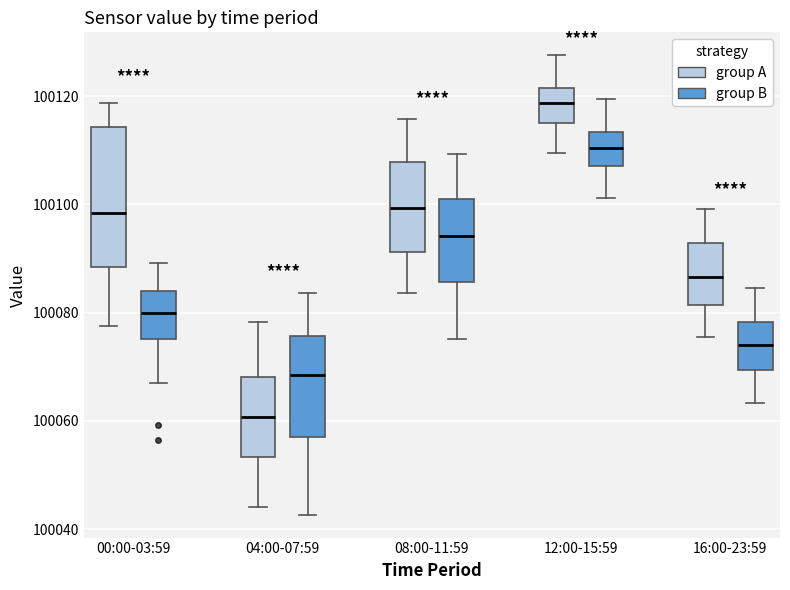

Reading left to right, read every box against the y-axis: the position of its median line, the range the box covers, and the ends of its whiskers. The values are not printed on the chart, so give them approximately, as read against the axis.

00:00-03:59 (group A): median 100098, box 100088 to 100114, whiskers 100078 to 100118
00:00-03:59 (group B): median 100080, box 100076 to 100084, whiskers 100068 to 100090
04:00-07:59 (group A): median 100060, box 100054 to 100068, whiskers 100044 to 100078
04:00-07:59 (group B): median 100068, box 100056 to 100076, whiskers 100042 to 100084
08:00-11:59 (group A): median 100100, box 100092 to 100108, whiskers 100084 to 100116
08:00-11:59 (group B): median 100094, box 100086 to 100102, whiskers 100076 to 100110
12:00-15:59 (group A): median 100118, box 100116 to 100122, whiskers 100110 to 100128
12:00-15:59 (group B): median 100110, box 100108 to 100114, whiskers 100102 to 100120
16:00-23:59 (group A): median 100086, box 100082 to 100092, whiskers 100076 to 100100
16:00-23:59 (group B): median 100074, box 100070 to 100078, whiskers 100064 to 100084